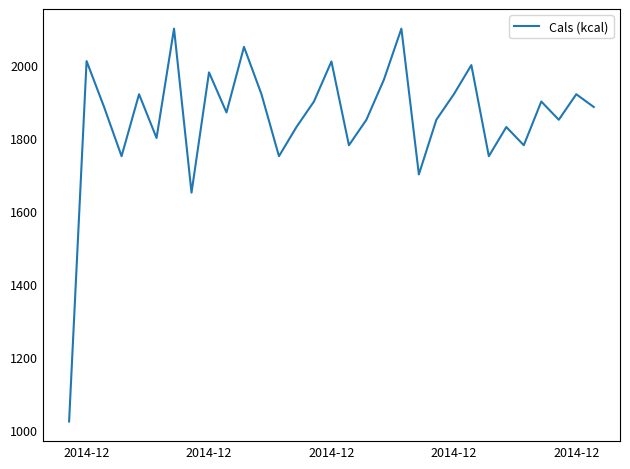

What is the greatest value displayed?

2100